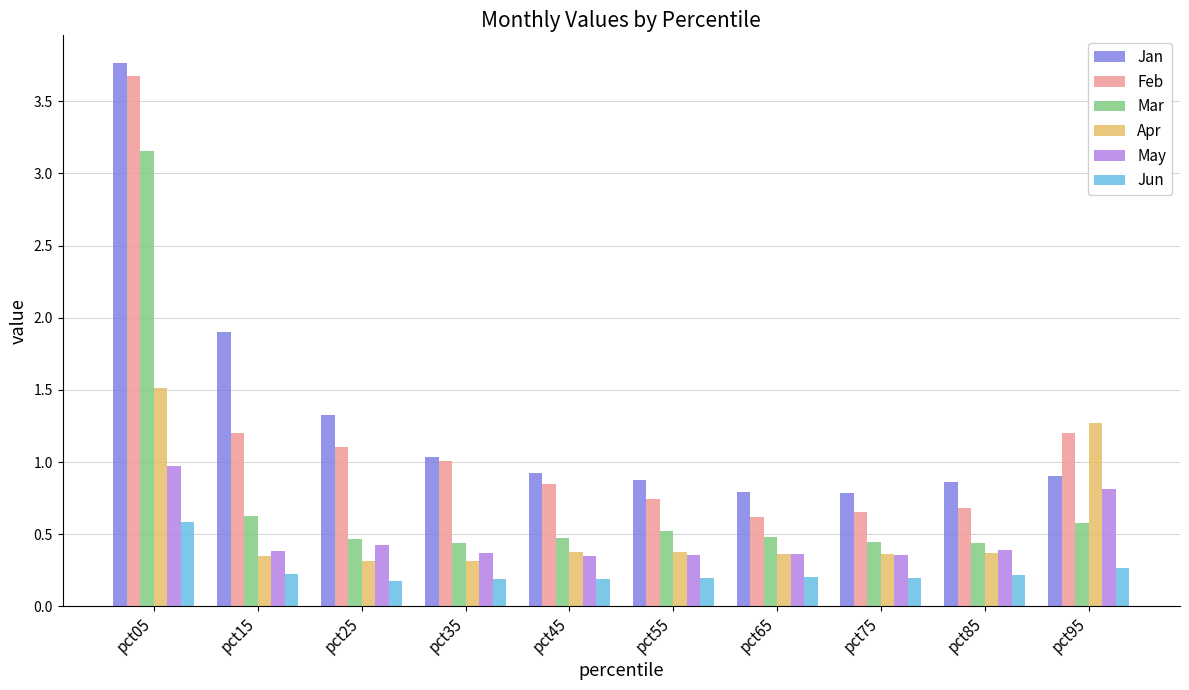

Is it true that Mar equals 0.5 at pct55?

True